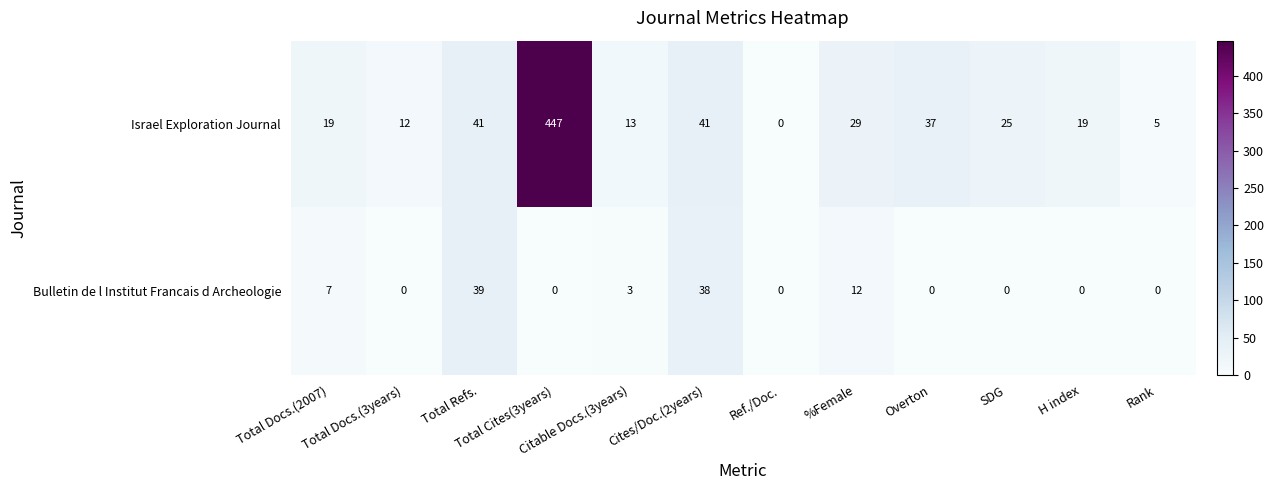

Where is Bulletin de l Institut Francais d Archeologie nearest to the value 19?

%Female